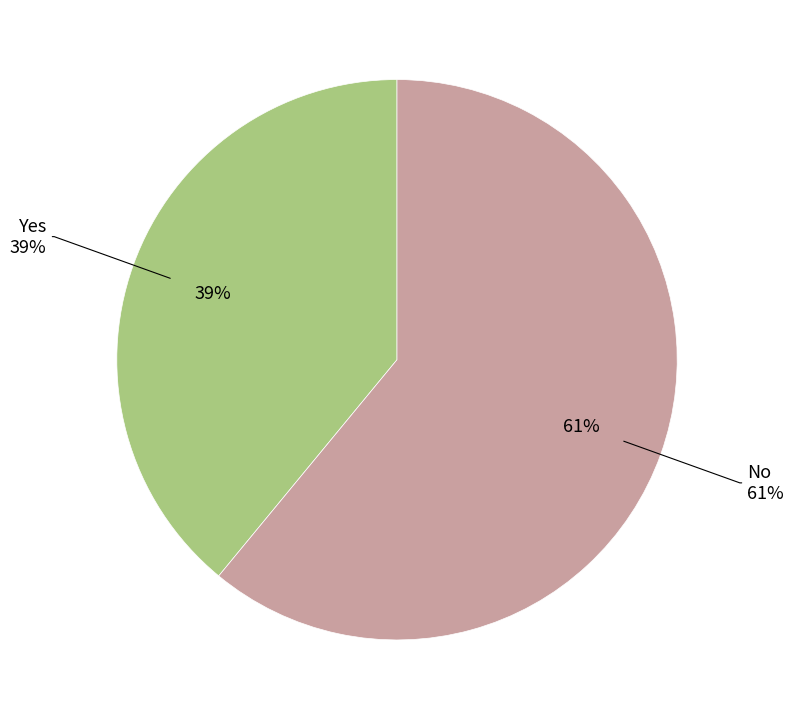

What is the ratio of the value at No to the value at Yes?

1.6